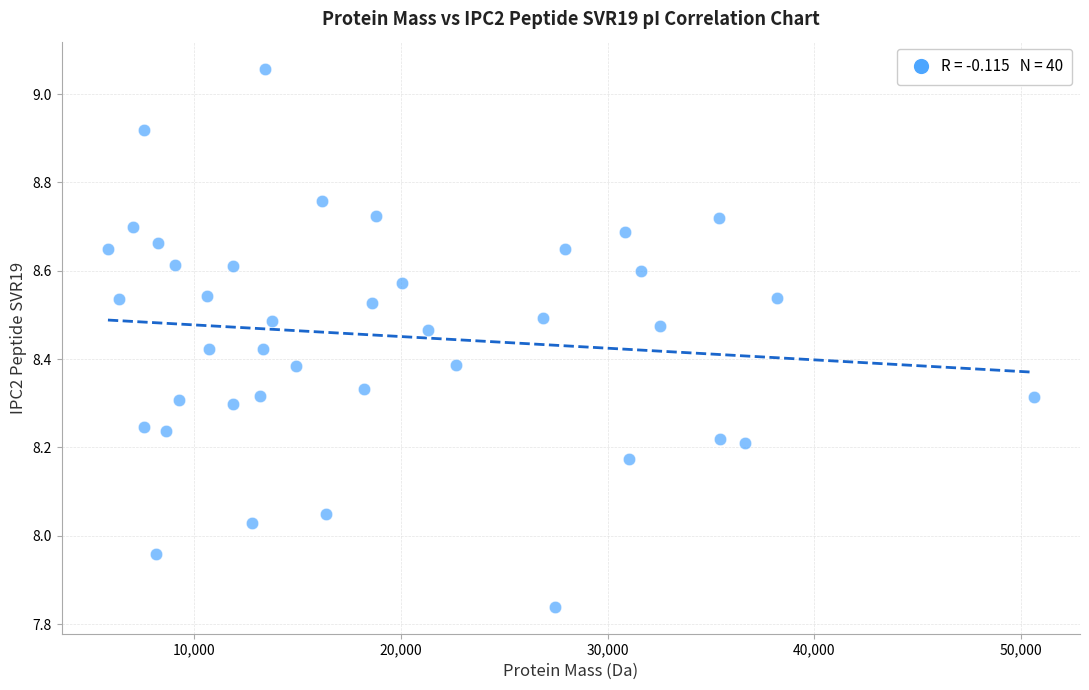

What is the range of Y values (max minus min)?

1.2